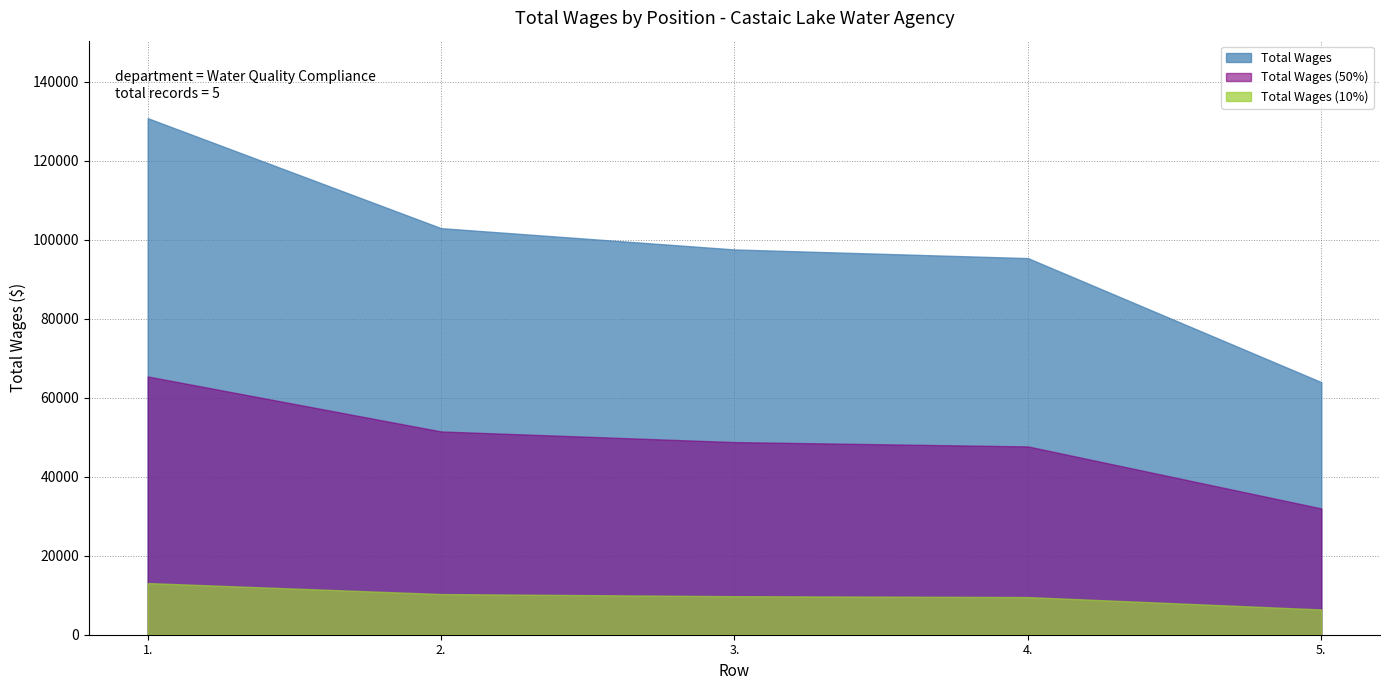

What is the difference between the values at 4. and 2.?

7585